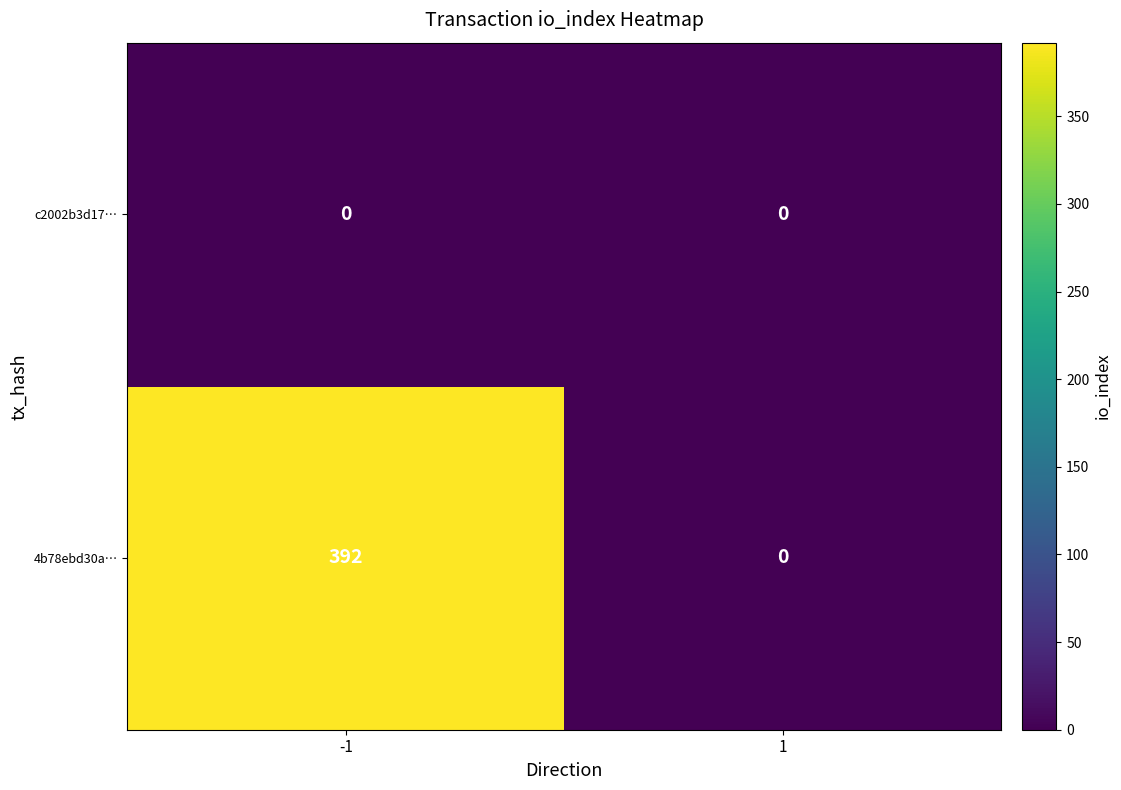

Which series has the widest spread of values?

4b78ebd30a…